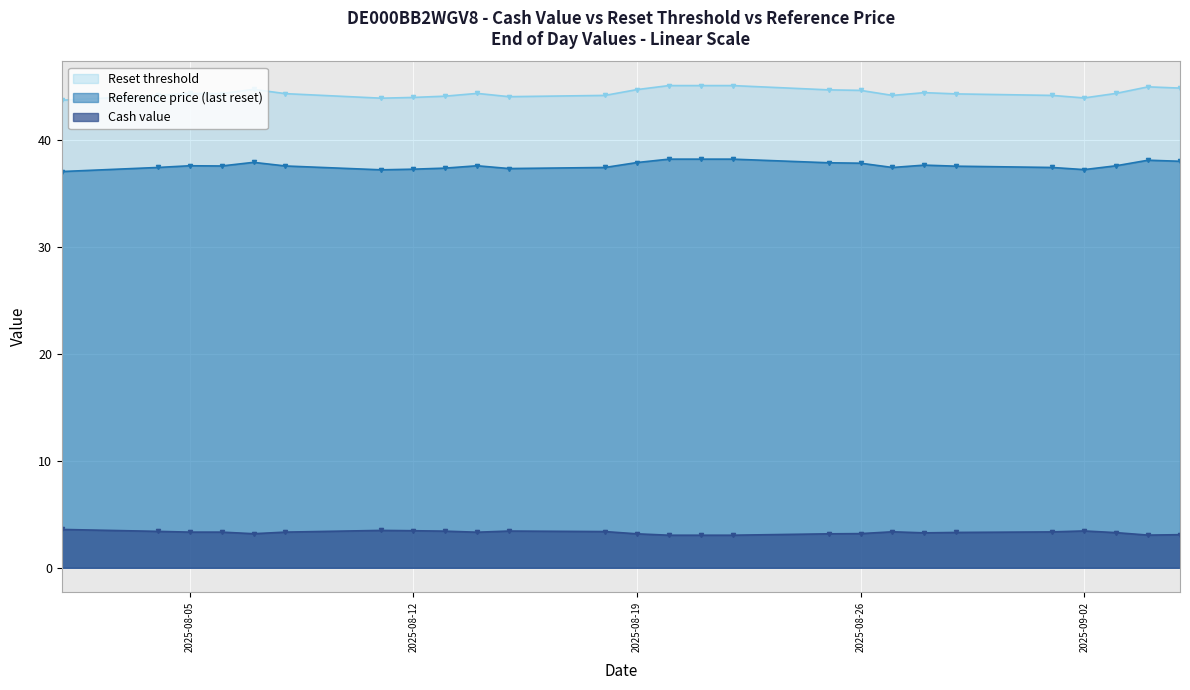

Rank the series by their average value, from highest to lowest.

Reset threshold, Reference price (last reset), Cash value